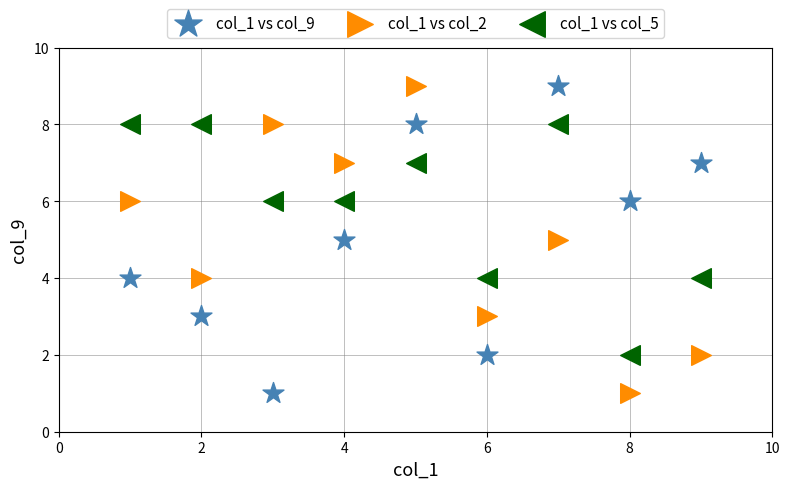

What is the X range (max minus min) for the scatter plot?

8